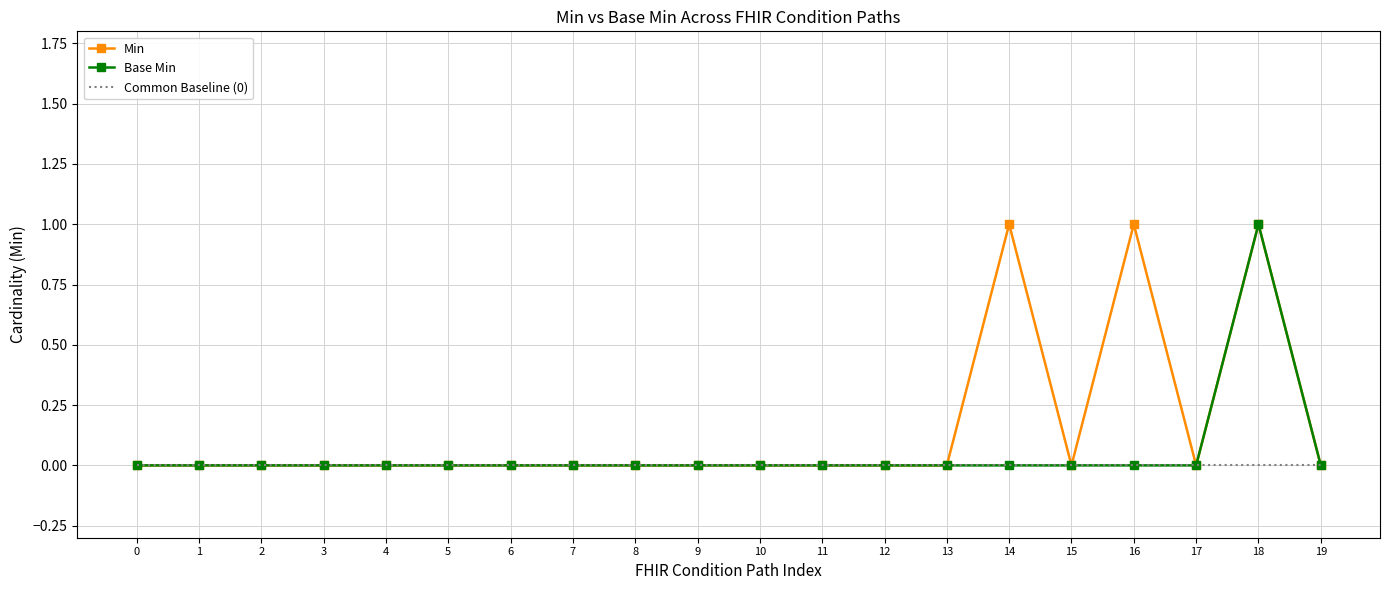

At which category is the sum across all series the highest?

18